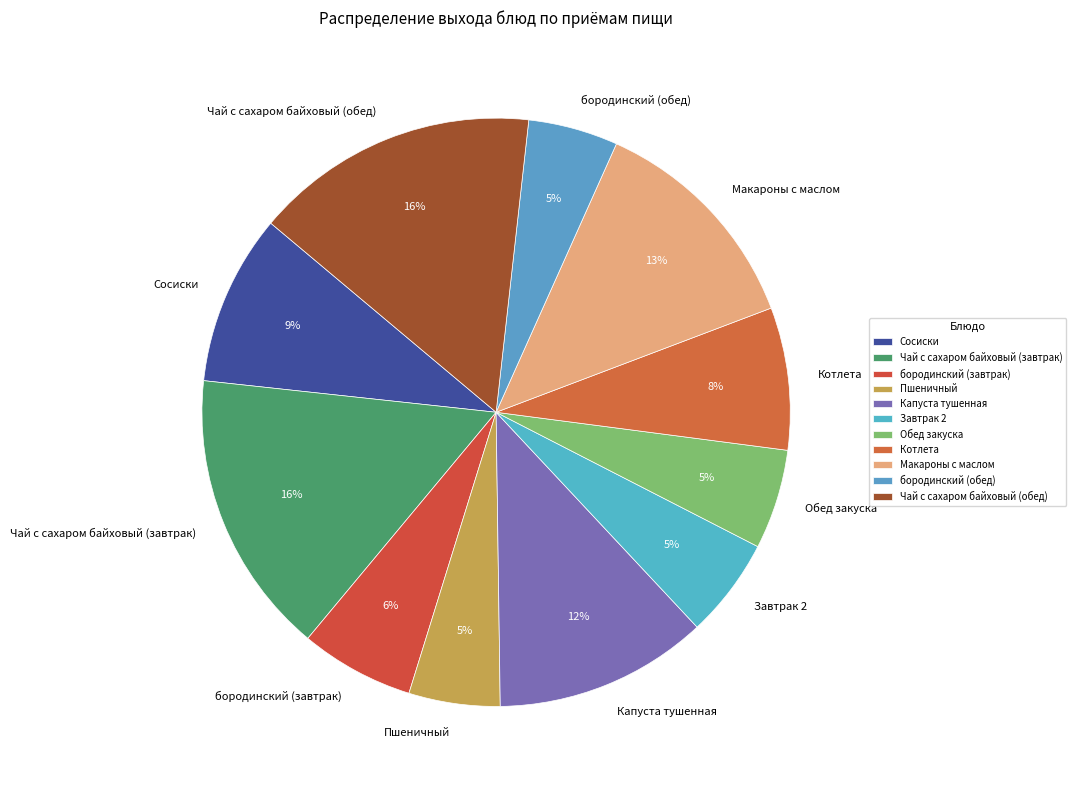

Is the sum of Макароны с маслом and Сосиски greater than half?

No